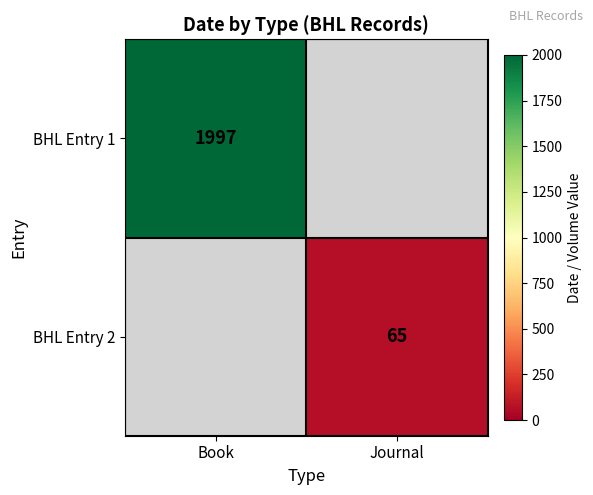

Is the value of BHL Entry 1 at Book greater than the value of BHL Entry 2 at Journal?

Yes